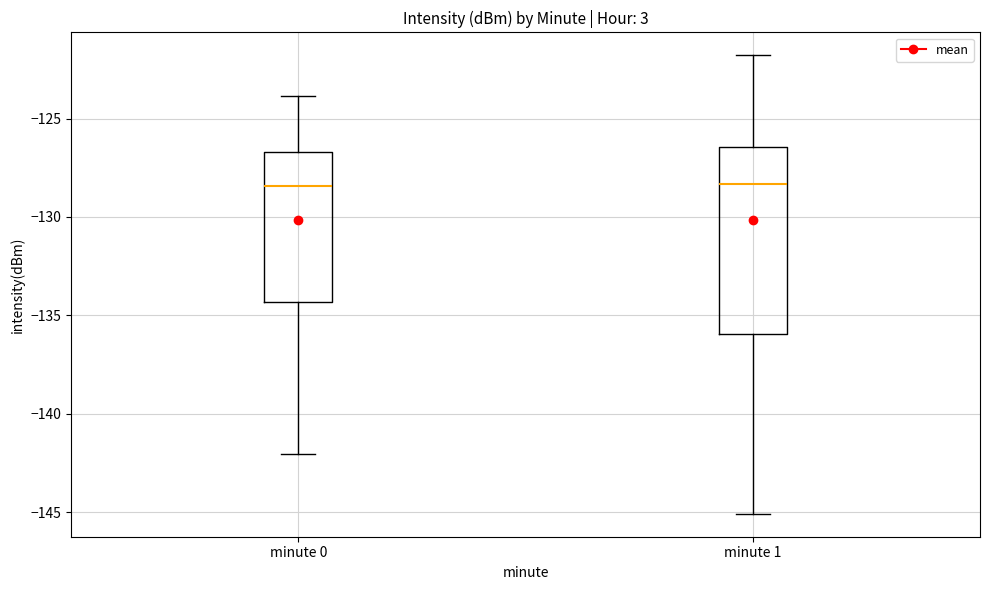

Where does the lower whisker of the box for minute 0 end on the y-axis? The values are not printed on the chart, so give them approximately, as read against the axis.

-142.0